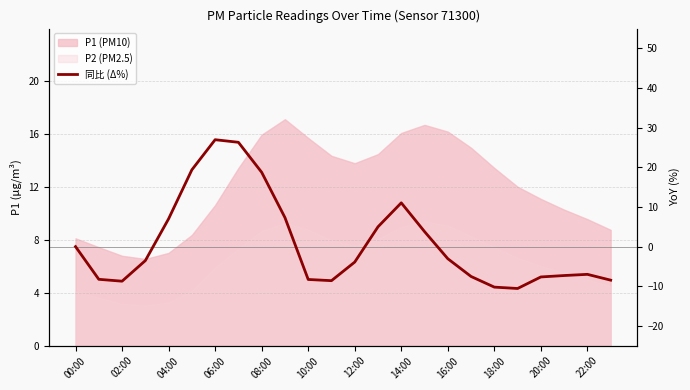

How many positive values are there?

9